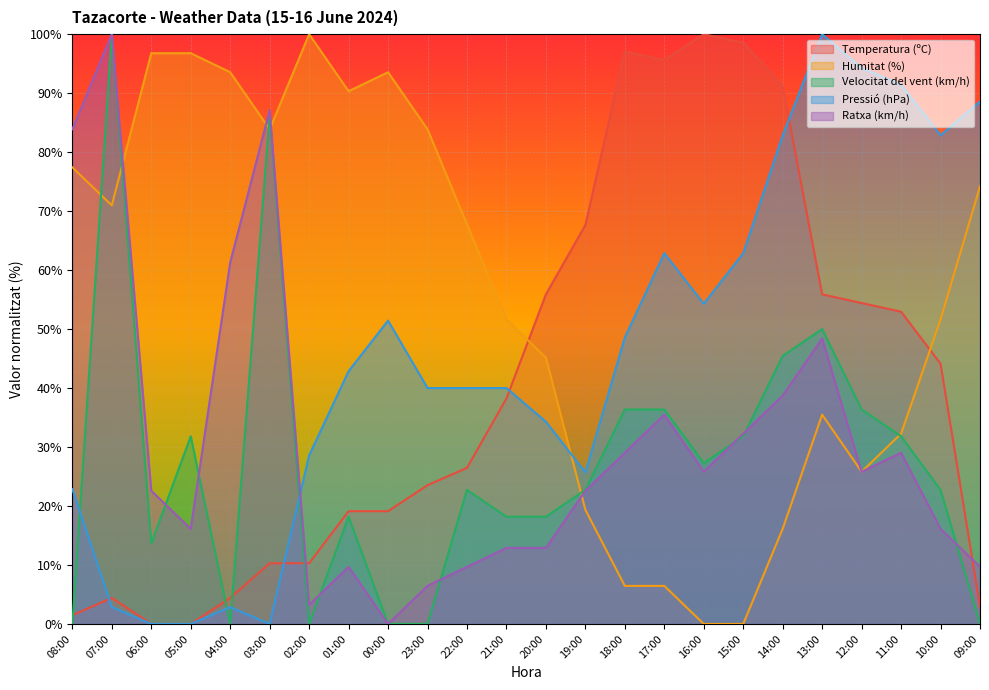

Which series has the largest total across all categories?

Humitat (%)